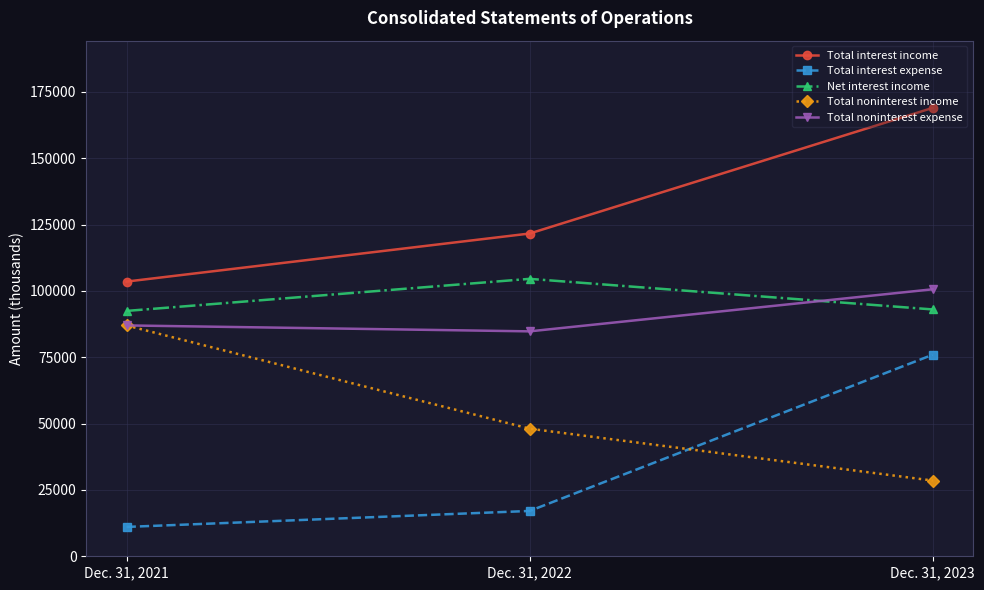

Which category has the lowest value across all series?

Dec. 31, 2021